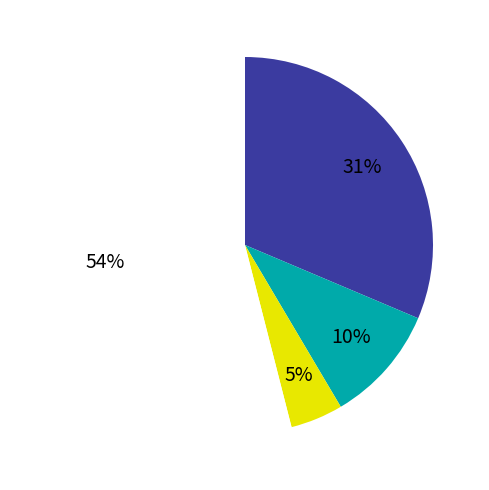

Is there any slice that represents more than half of the pie?

Yes